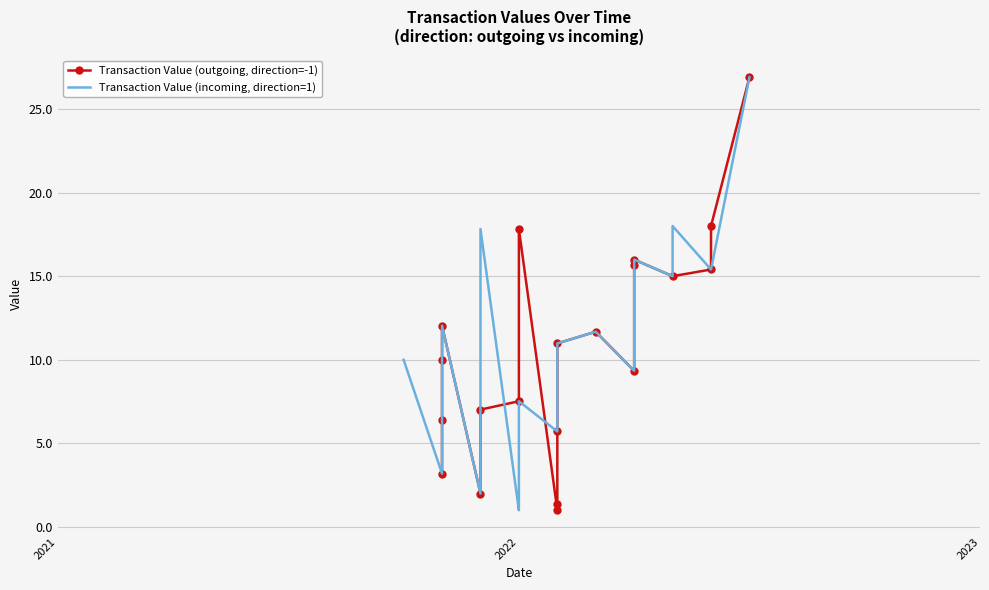

What are all the series names shown in the legend?

Transaction Value (outgoing, direction=-1), Transaction Value (incoming, direction=1)